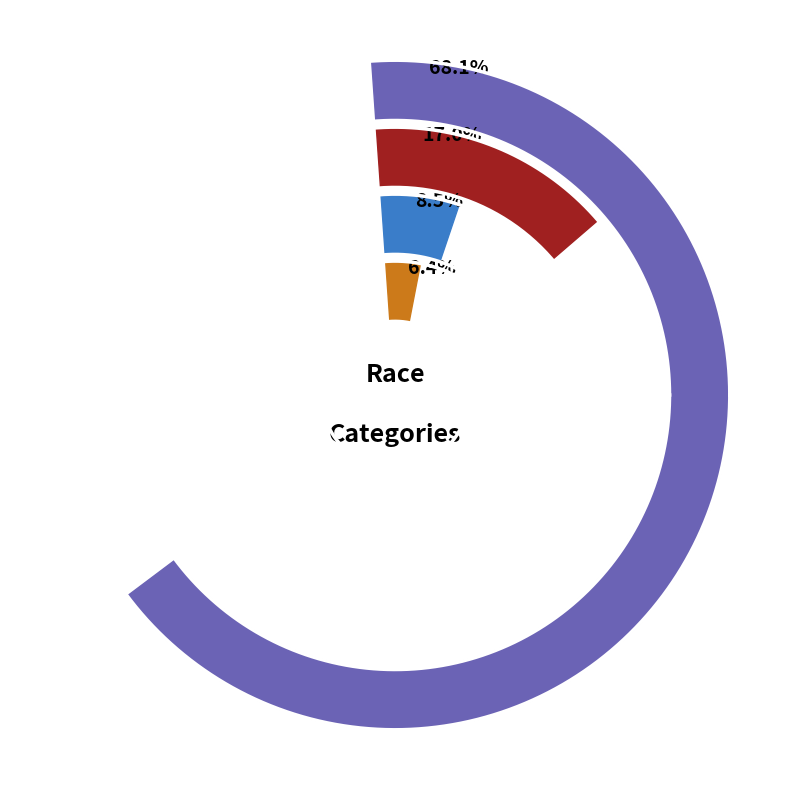

True or false: 2 accounts for 17% of the total.

False